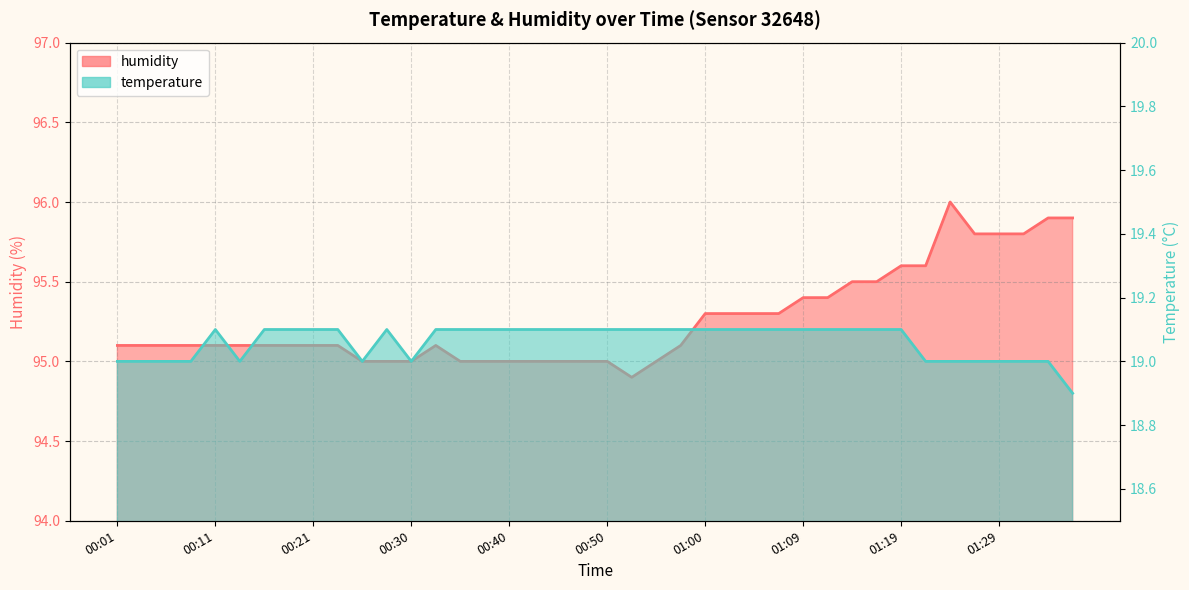

What is the minimum value for humidity?

94.9